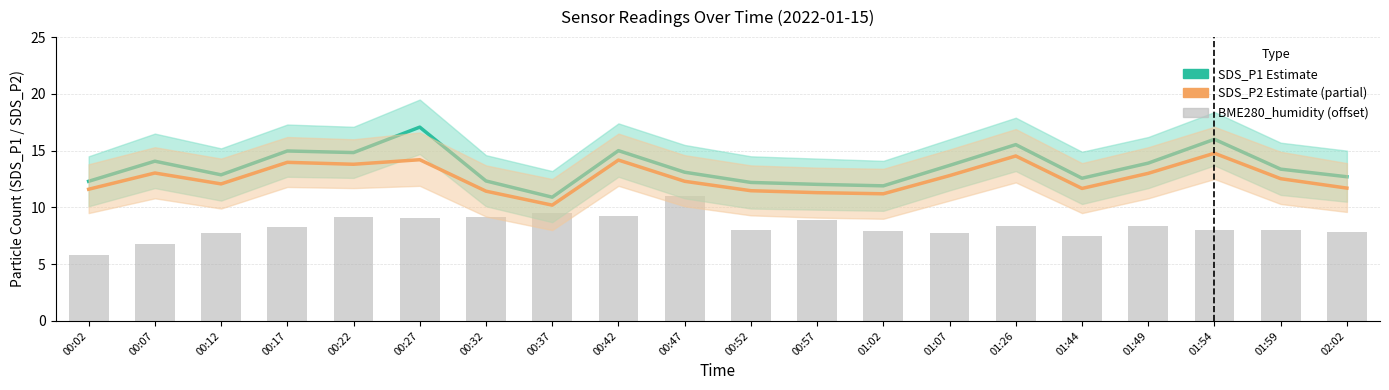

The BME280_humidity (offset) series shows 14.4 at 01:49. True or false?

False